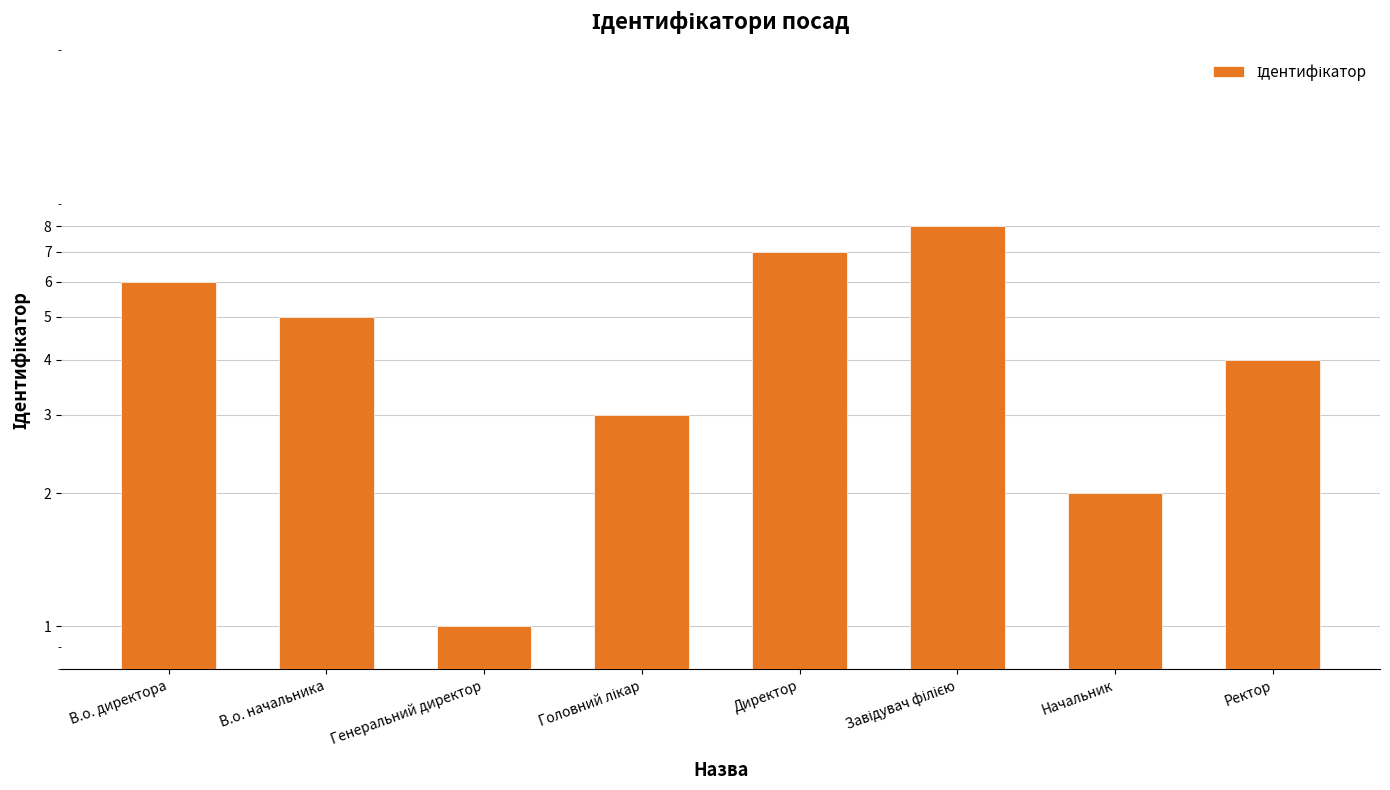

List the labels in order of value, smallest first.

Генеральний директор, Начальник, Головний лікар, Ректор, В.о. начальника, В.о. директора, Директор, Завідувач філією